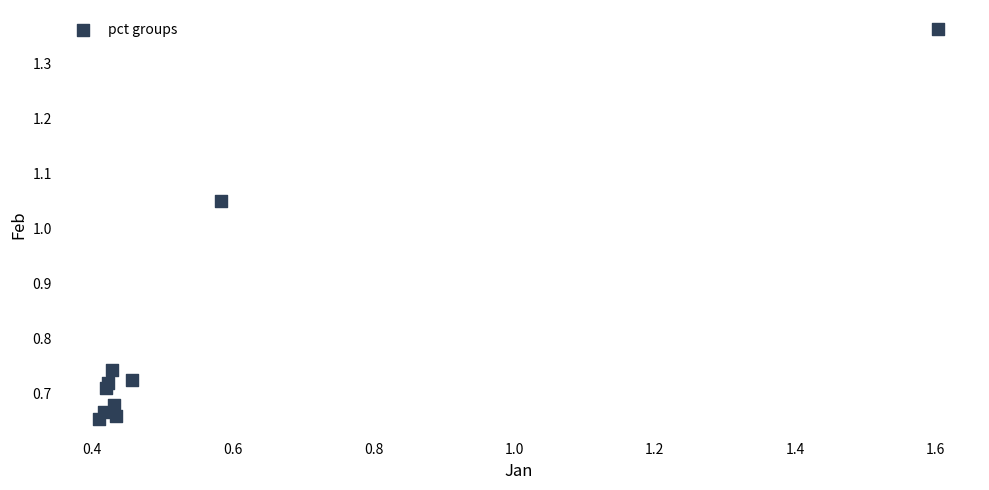

What is the range of X values (max minus min)?

1.2